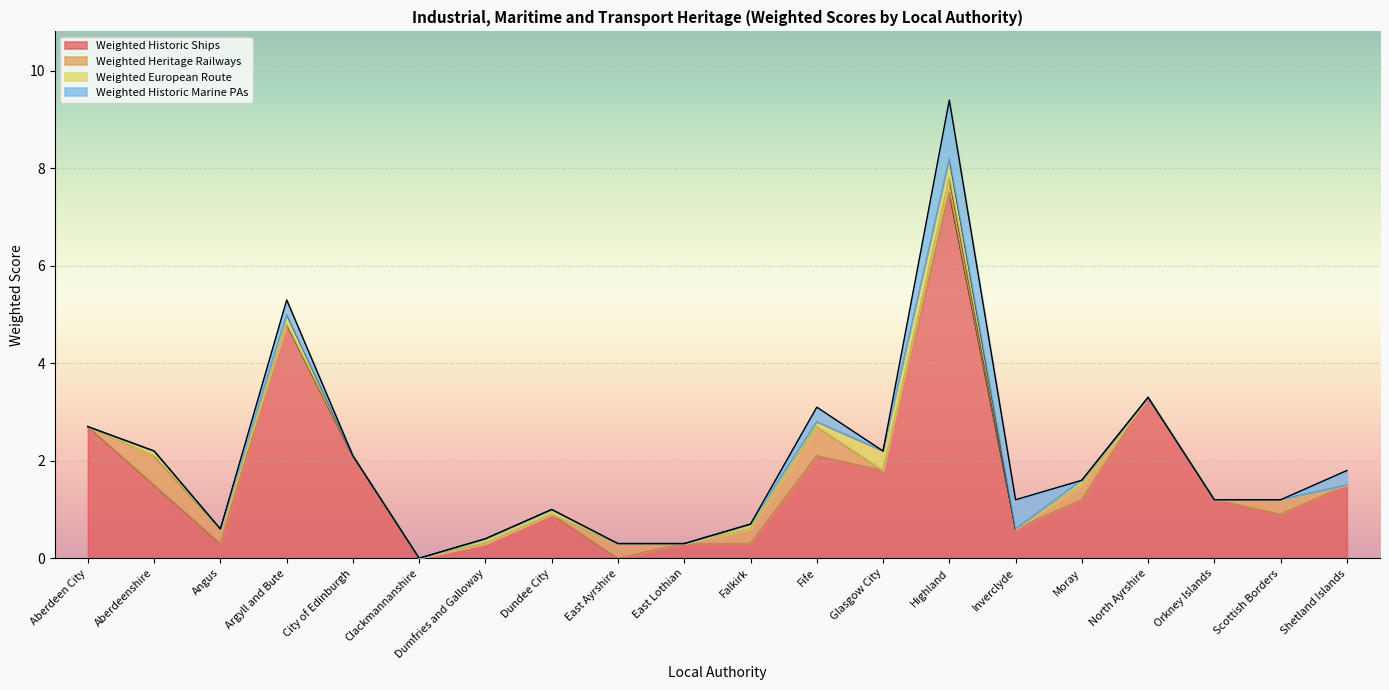

In Weighted Historic Marine PAs, how many points are lower than both neighbors (excluding endpoints)?

1